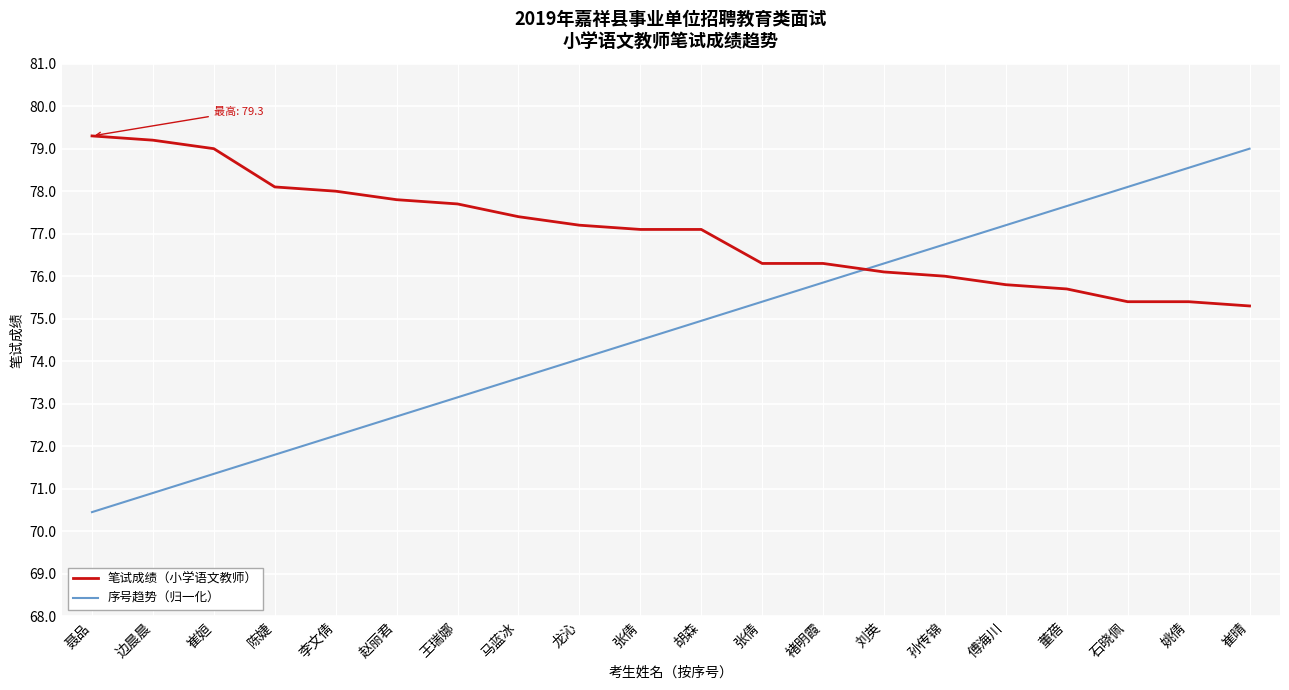

What is the label of the 16th point from the left?

傅海川